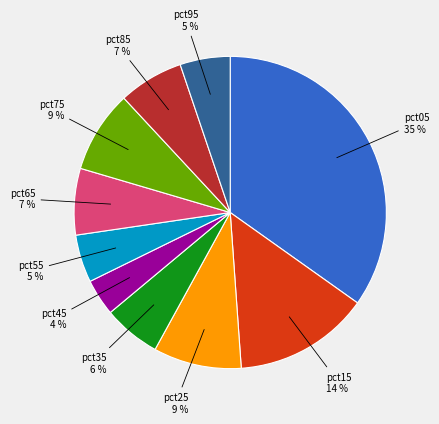

Count the number of slices in the pie.

10